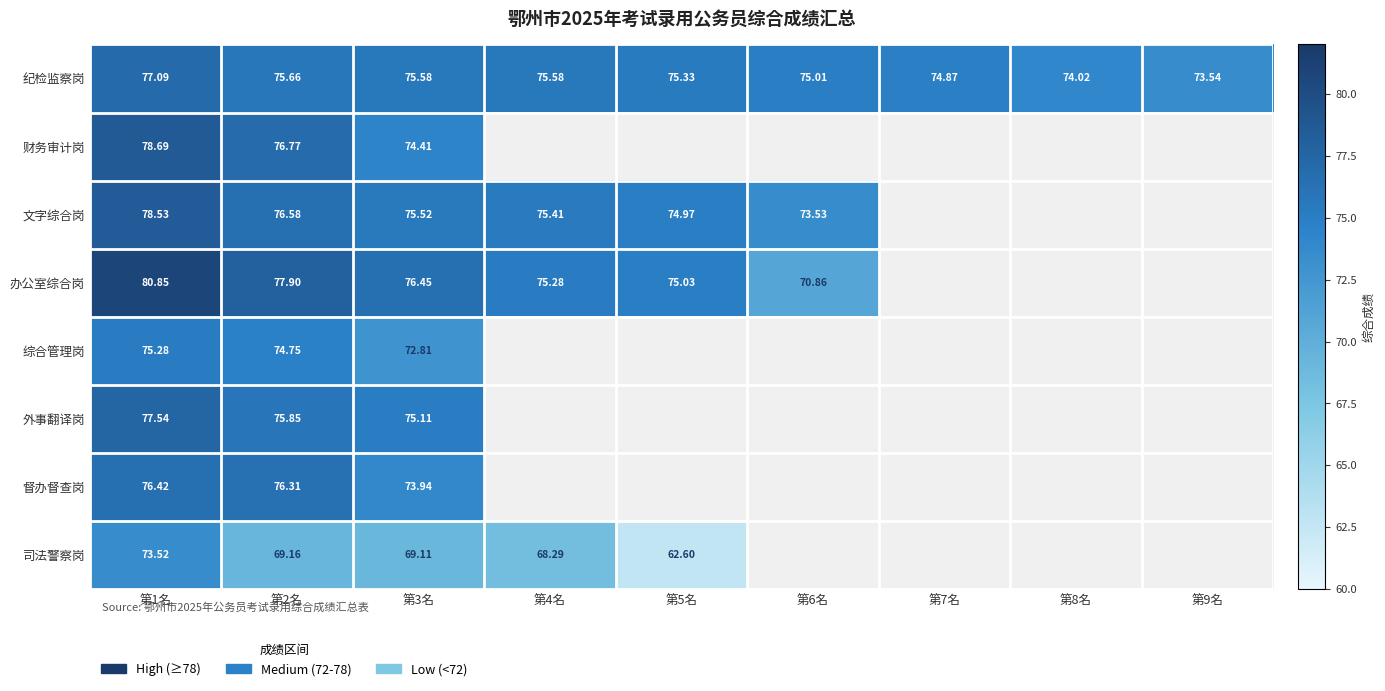

Which series has the largest total across all categories?

纪检监察岗